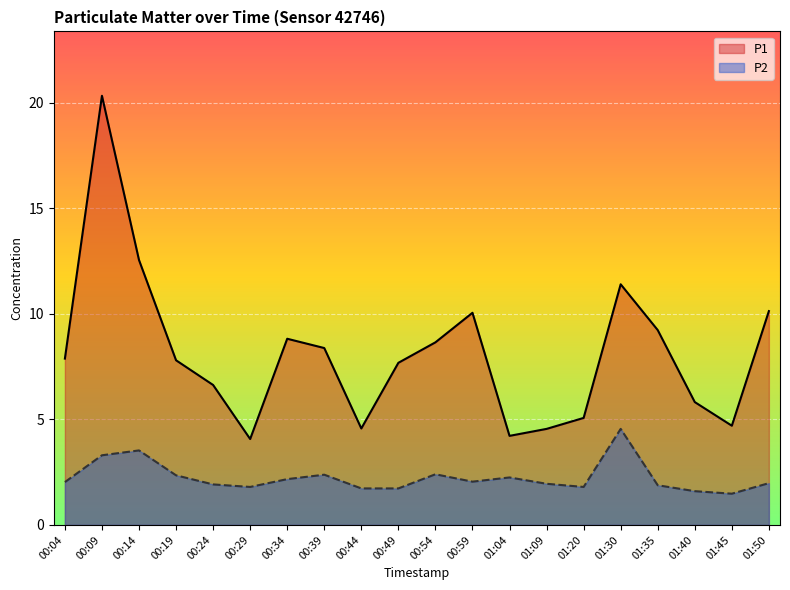

What is the maximum value shown in the chart?

20.3